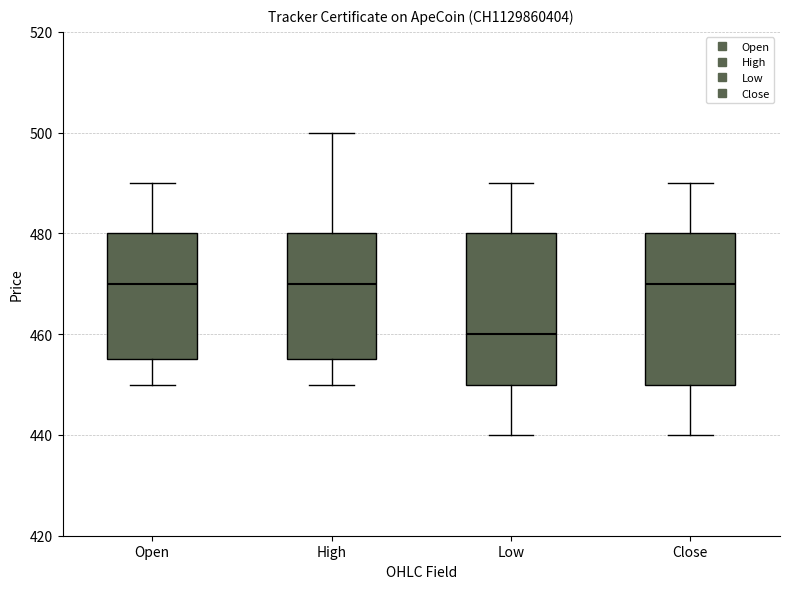

Where is the upper edge of the box for High on the y-axis? The values are not printed on the chart, so give them approximately, as read against the axis.

480